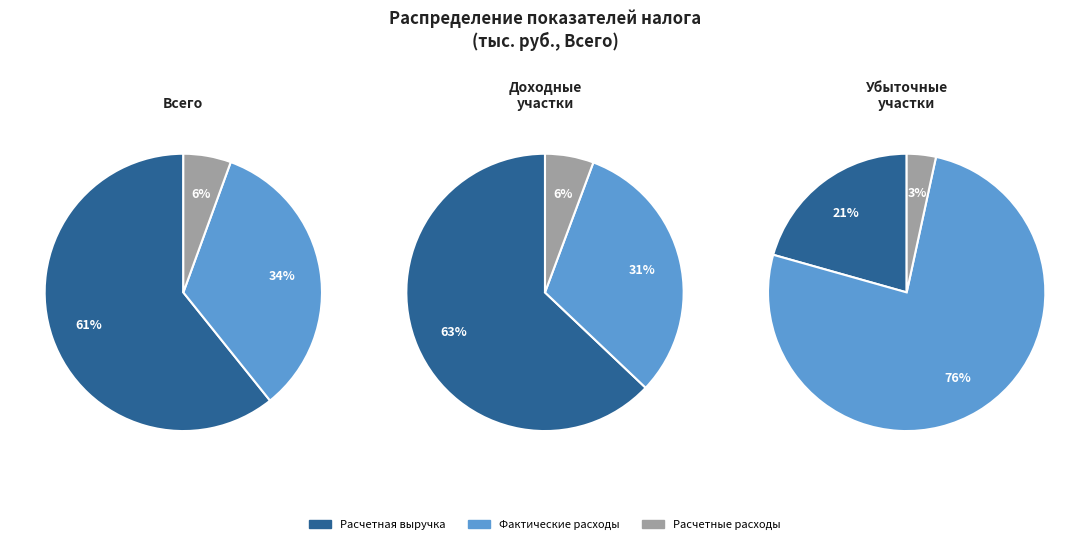

Does any single category account for the majority?

Yes